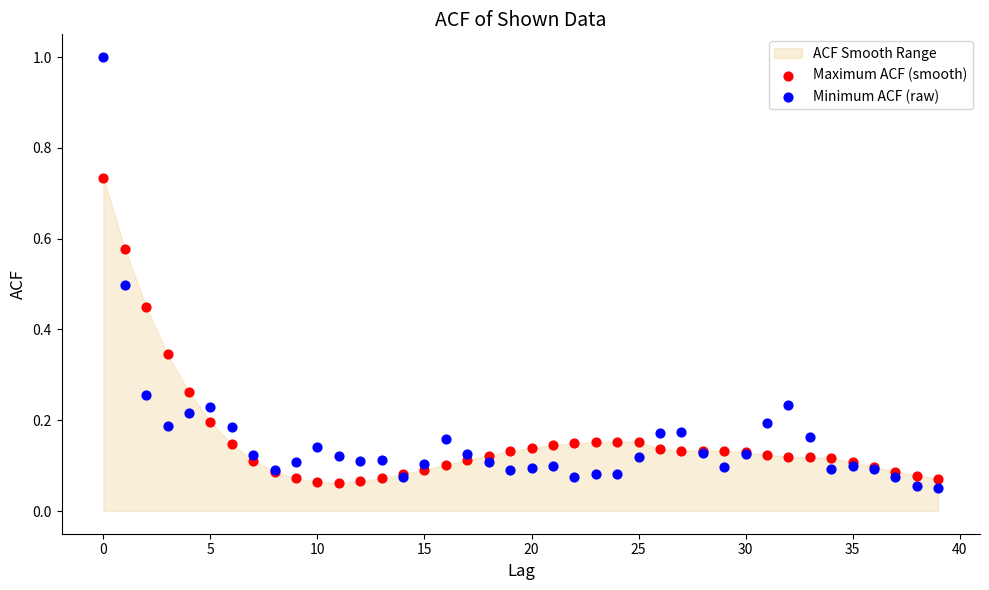

Which series has the largest Y range (max minus min)?

Minimum ACF (raw)